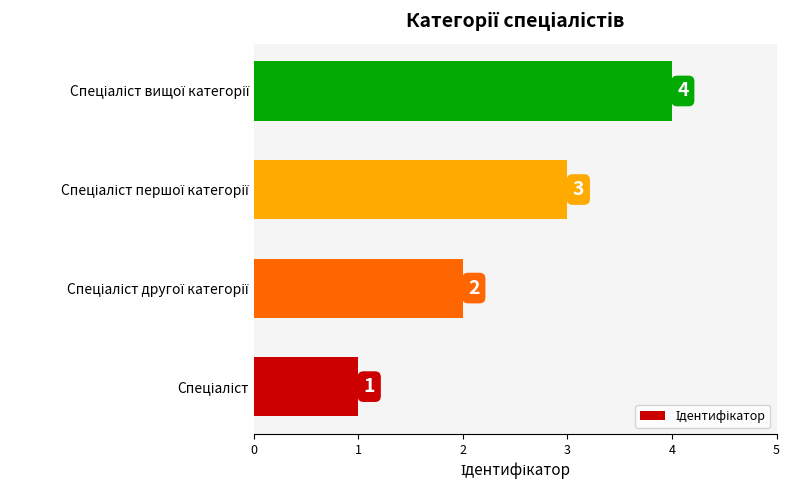

How many values are below 3?

2